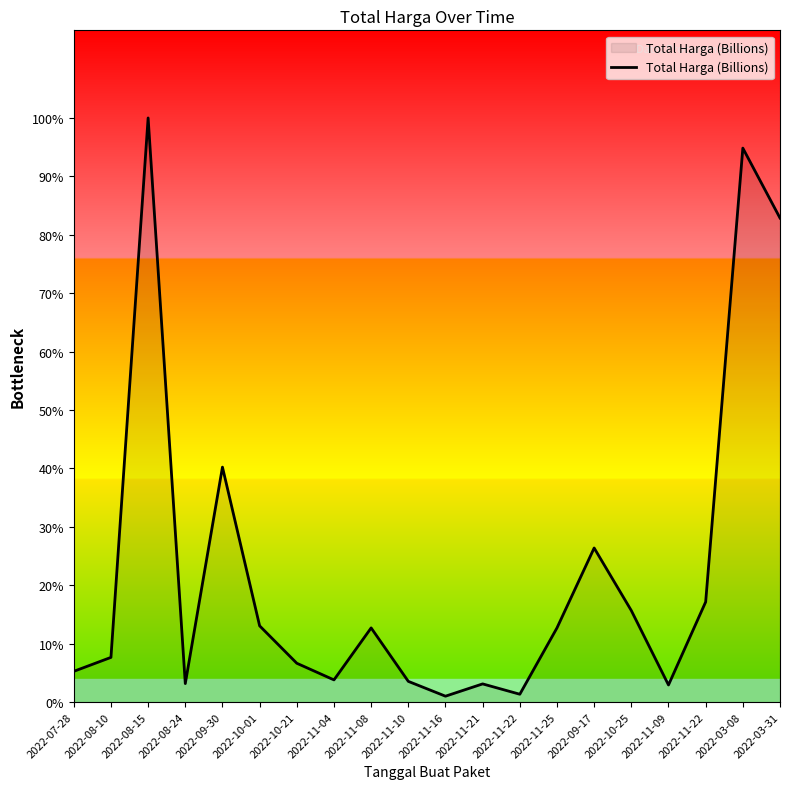

Does the chart have visible grid lines?

No